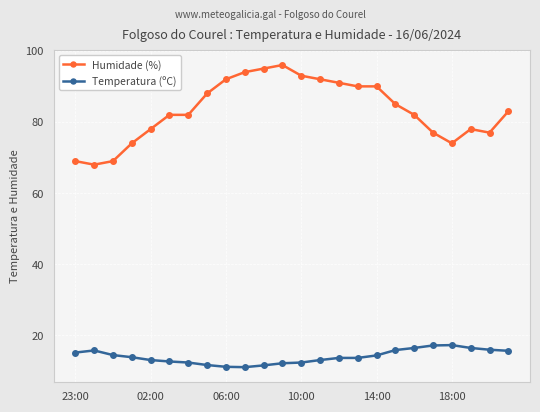

What is the value of the Humidade (%) point at the 5th from the left?

78.0